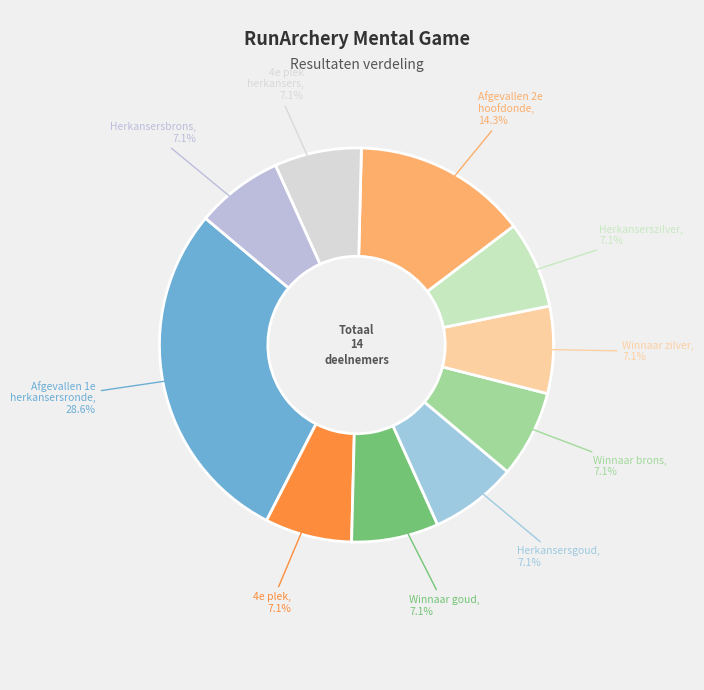

How many slices are in this pie chart?

10